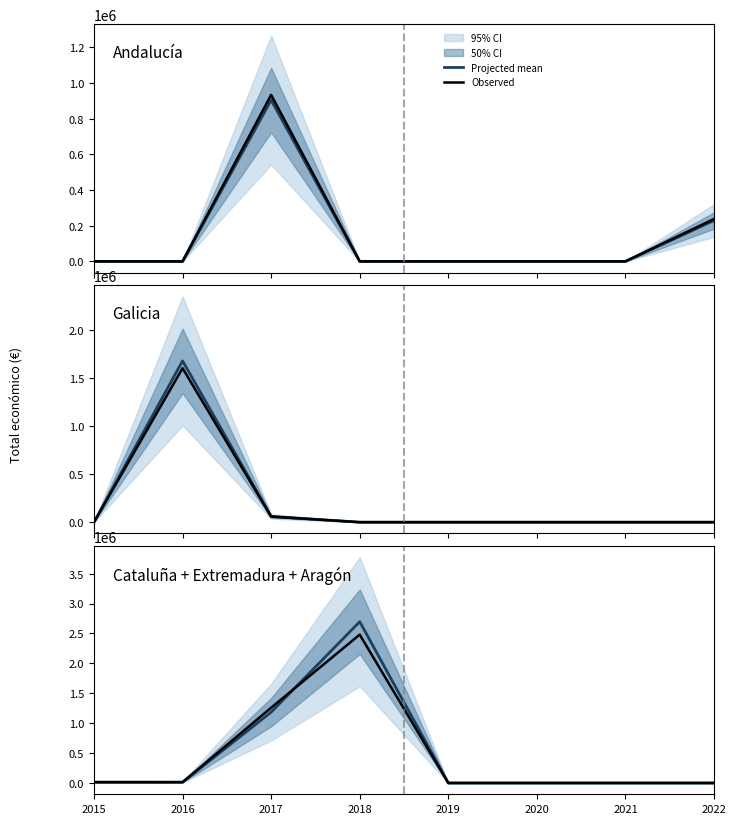

The Observed series shows 1073166.1 at 2020. True or false?

False